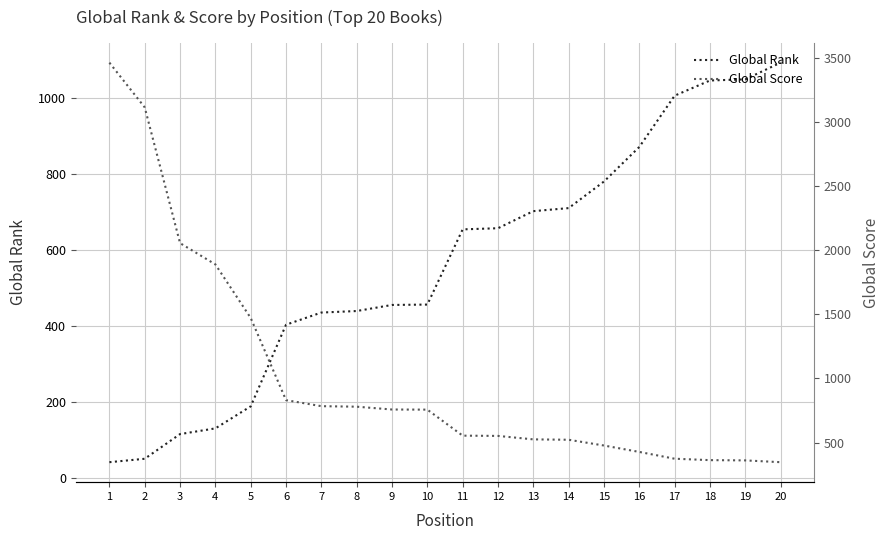

Reading left to right, transcribe all the data shown in this chart.

Global Rank: 1=41	2=50	3=115	4=130	5=188	6=403	7=435	8=439	9=455	10=456	11=654	12=657	13=702	14=710	15=780	16=871	17=1006	18=1046	19=1049	20=1093
Global Score: 1=3464	2=3115	3=2056	4=1890	5=1472	6=831	7=784	8=780	9=758	10=757	11=554	12=552	13=525	14=522	15=477	16=427	17=374	18=363	19=361	20=347